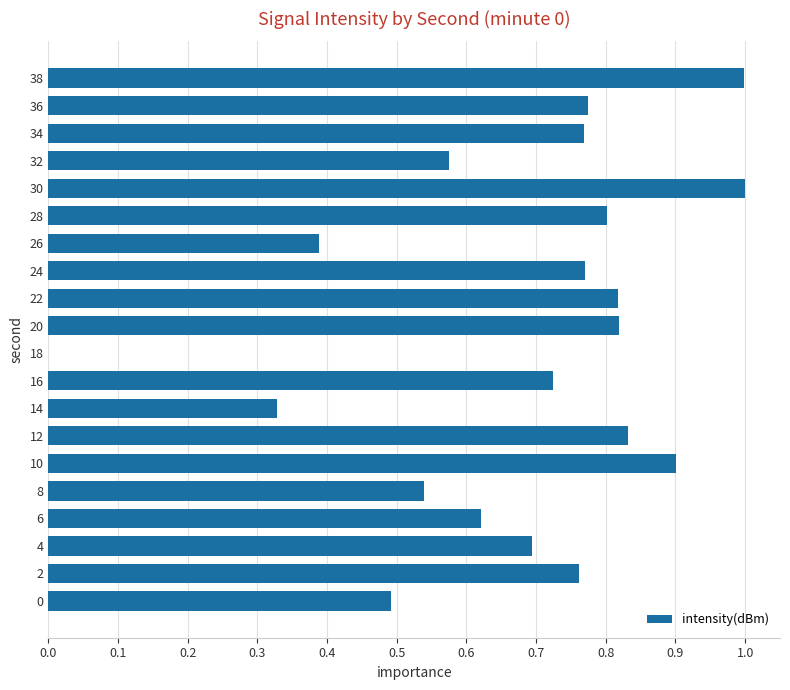

The chart shows a value of 0.9 at 6. True or false?

False